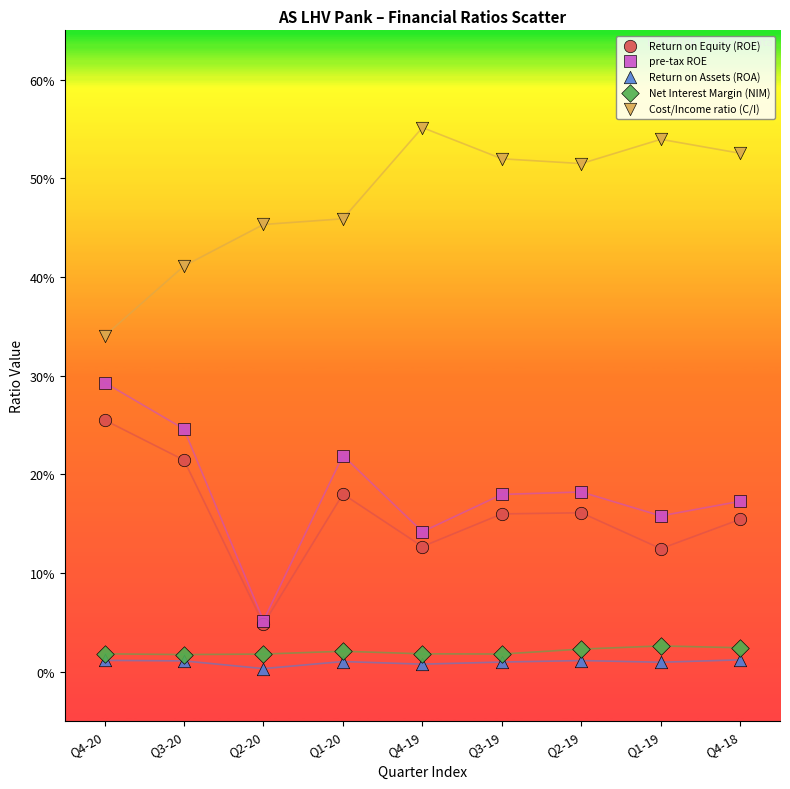

Which series has the widest spread of Y values?

pre-tax ROE